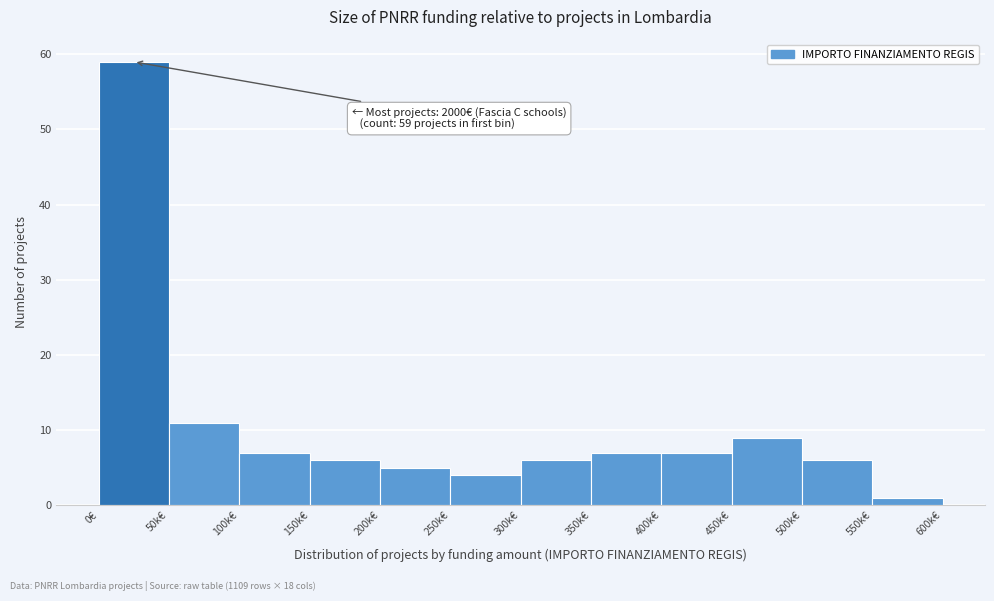

Reading left to right, extract all data points from this chart.

0€=59	50k€=11	100k€=7	150k€=6	200k€=5	250k€=4	300k€=6	350k€=7	400k€=7	450k€=9	500k€=6	550k€=1